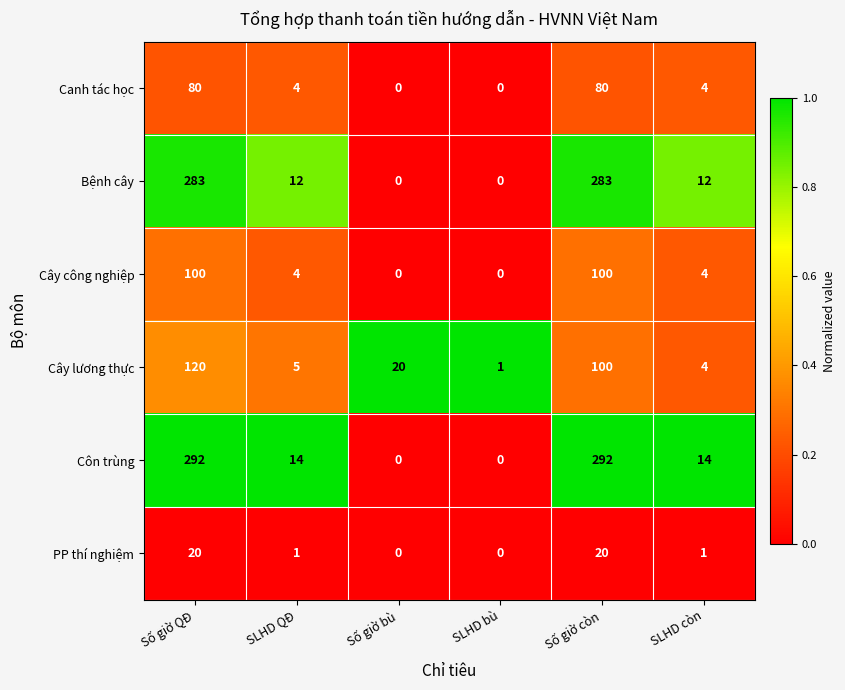

How many data points does each series have?

6